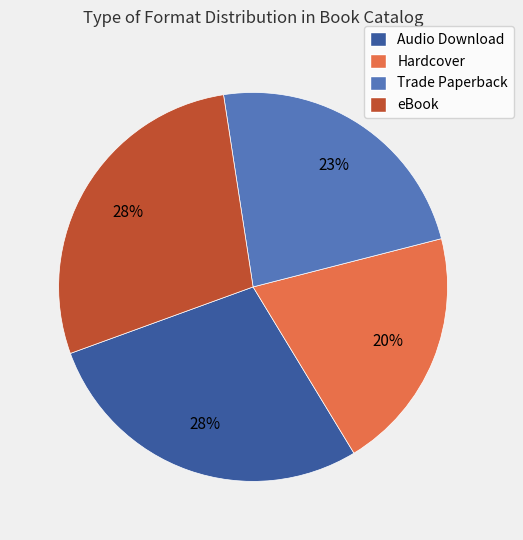

Is the sum of Trade Paperback and Audio Download greater than half?

Yes